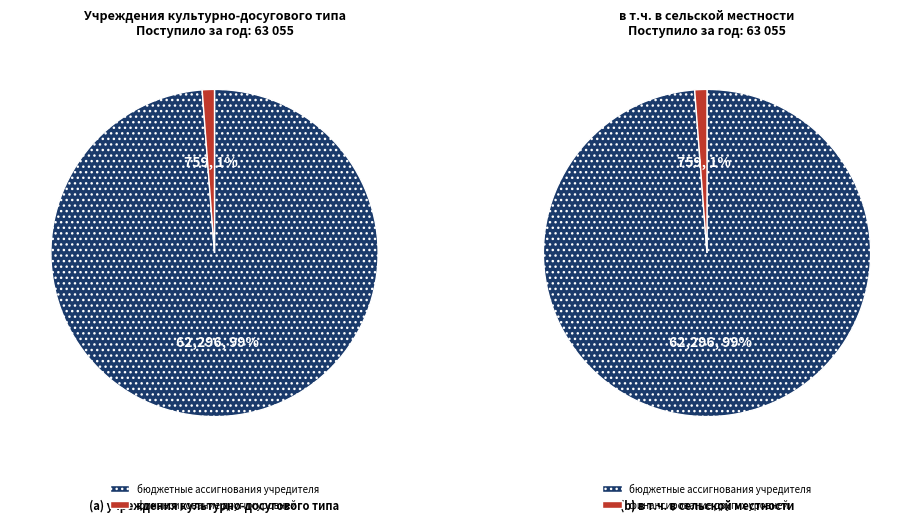

How many segments does this pie chart have?

2